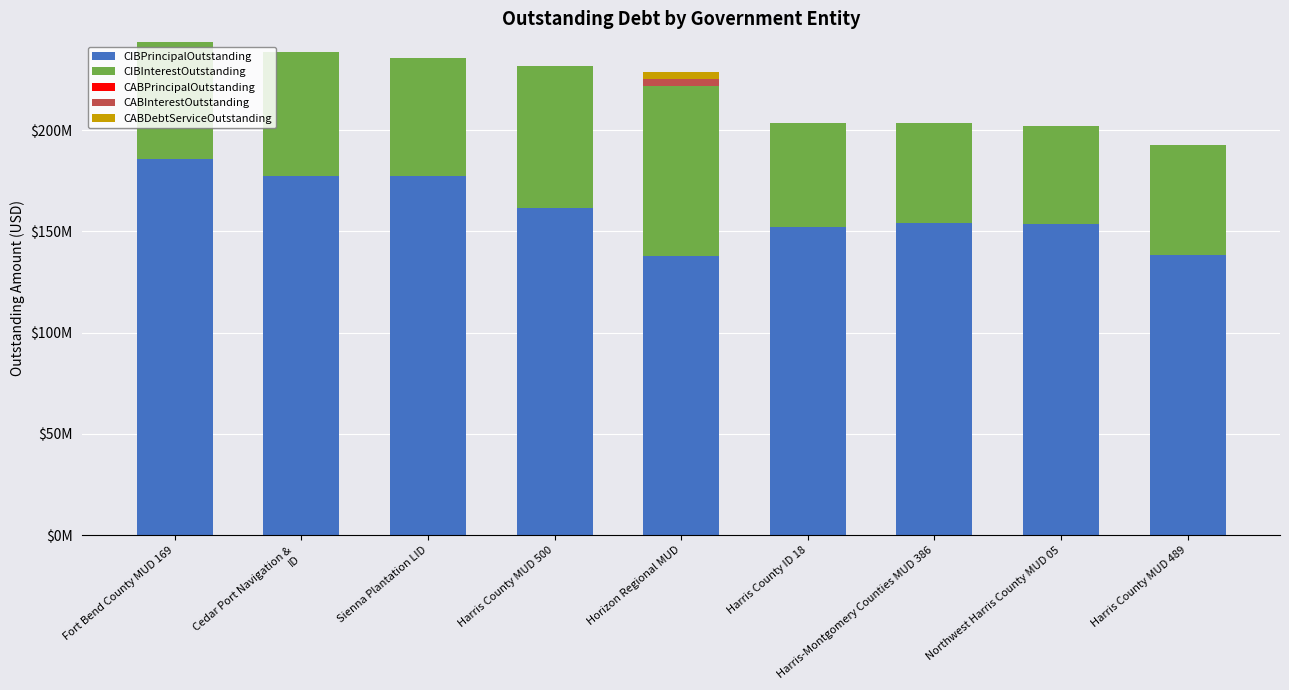

Are the bars horizontal?

No